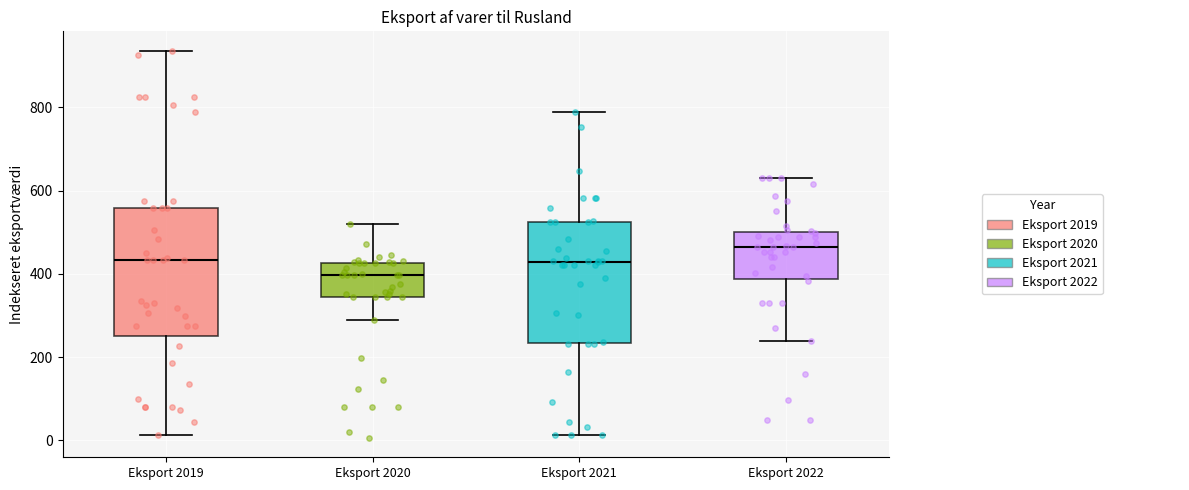

Reading left to right, read every box against the y-axis: the position of its median line, the range the box covers, and the ends of its whiskers. The values are not printed on the chart, so give them approximately, as read against the axis.

Eksport 2019: median 440, box 260 to 560, whiskers 20 to 940
Eksport 2020: median 400, box 340 to 420, whiskers 280 to 520
Eksport 2021: median 420, box 240 to 520, whiskers 20 to 780
Eksport 2022: median 460, box 380 to 500, whiskers 240 to 640